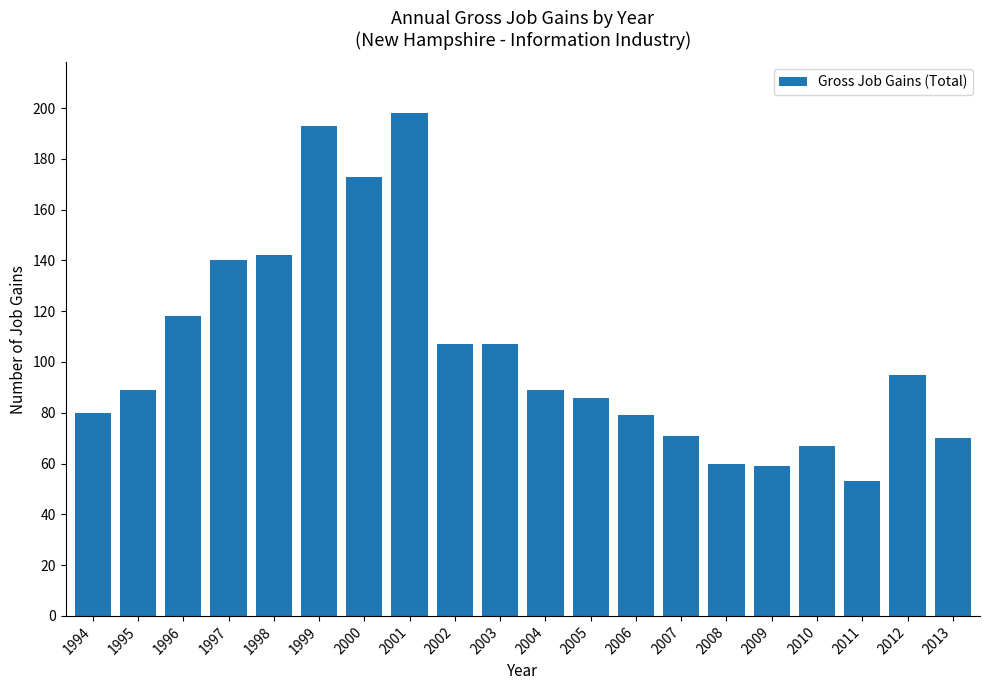

What is the value of the 2nd bar from the left?

89